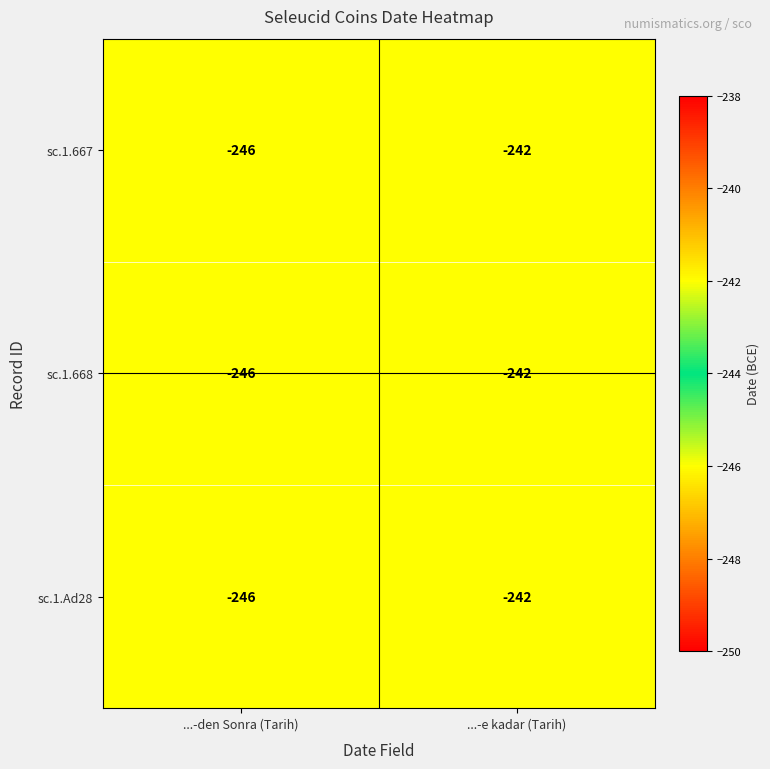

Rank the categories by sc.1.Ad28 value from lowest to highest.

...-den Sonra (Tarih), ...-e kadar (Tarih)